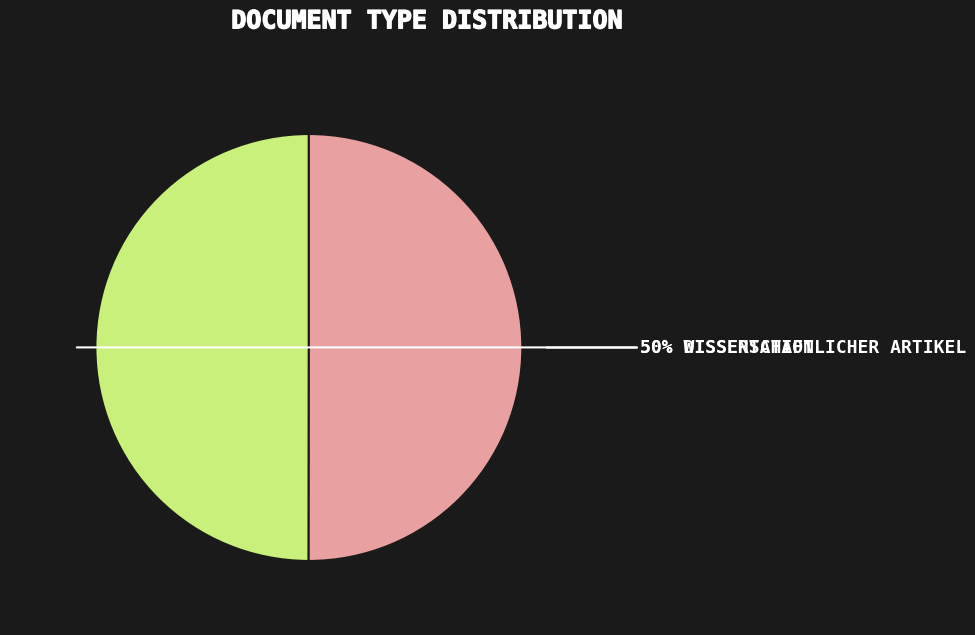

How many segments does this pie chart have?

2